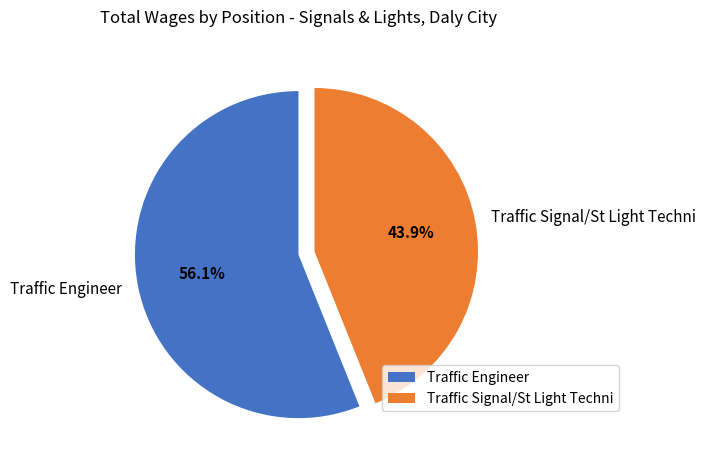

What percentage is NOT represented by Traffic Engineer?

43.9%